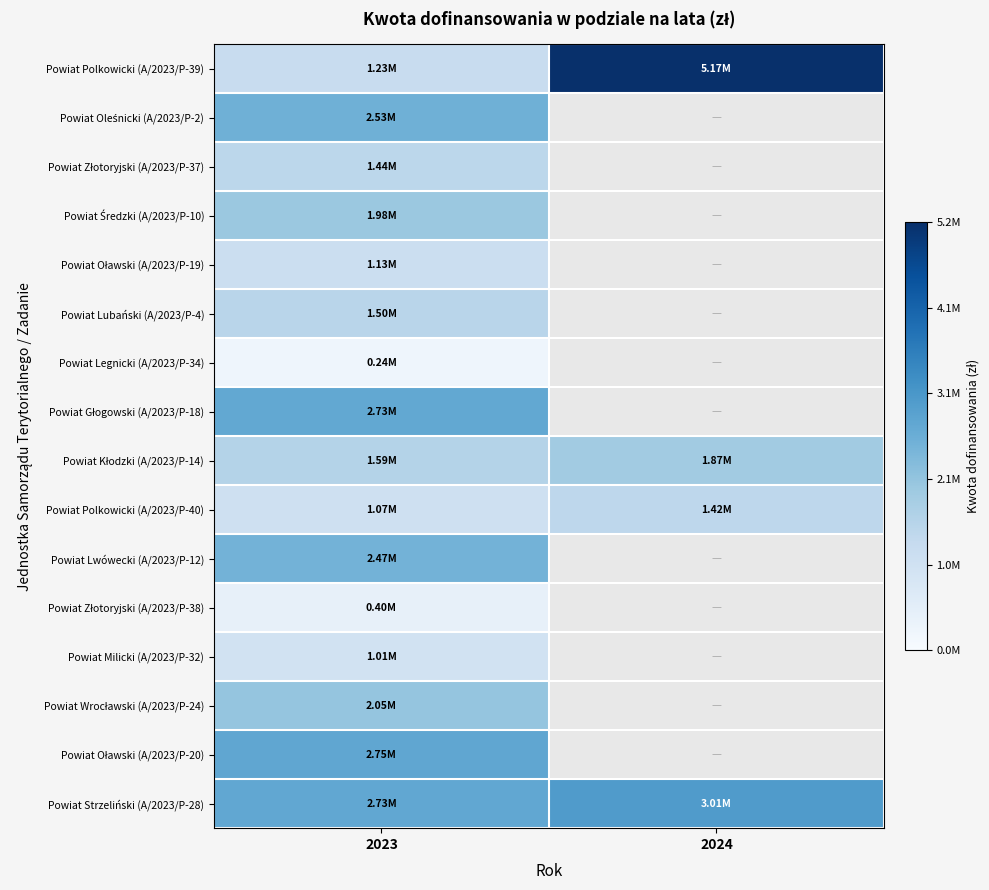

What is the sum of the Powiat Kłodzki (A/2023/P-14) values at 2024 and 2023?

3459161.0